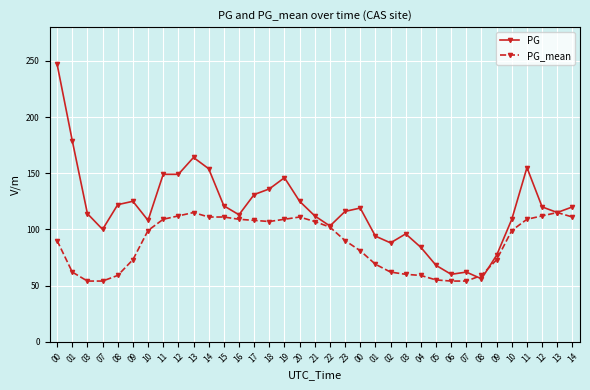

At how many categories does at least one series exceed 170?

2